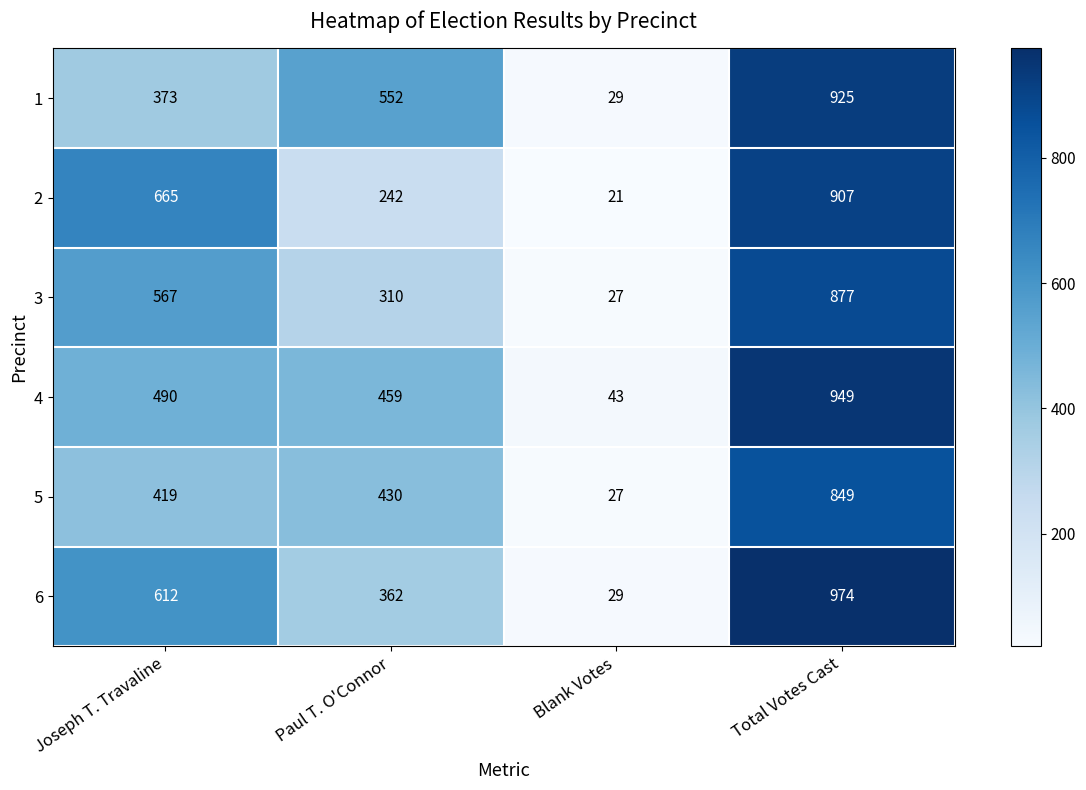

Count the number of data series in this chart.

6